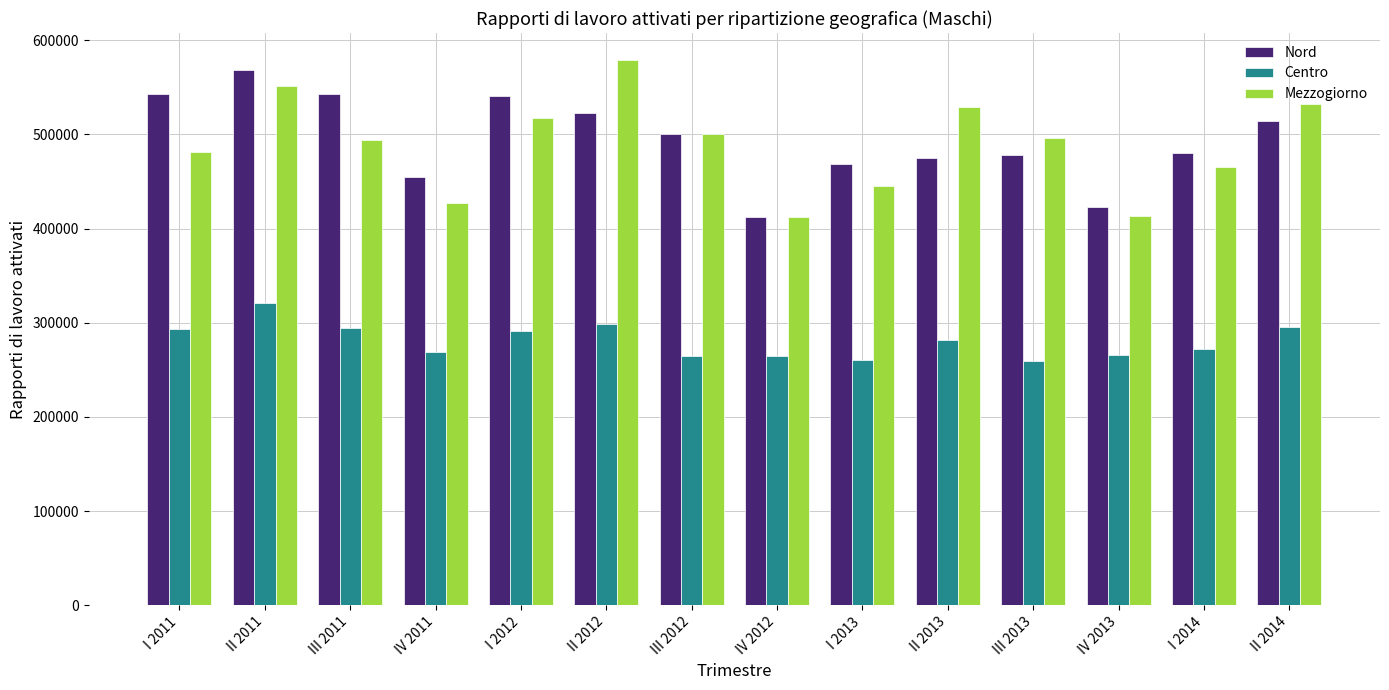

Is the value of Nord at I 2011 greater than the value of Centro at III 2013?

Yes